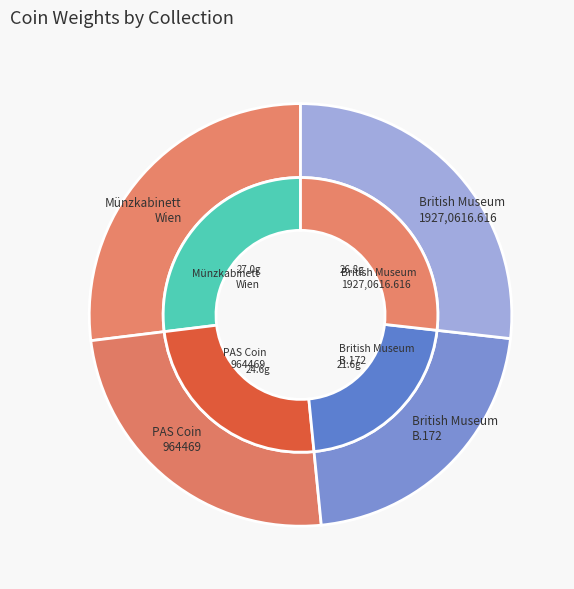

How many slices are in this pie chart?

4